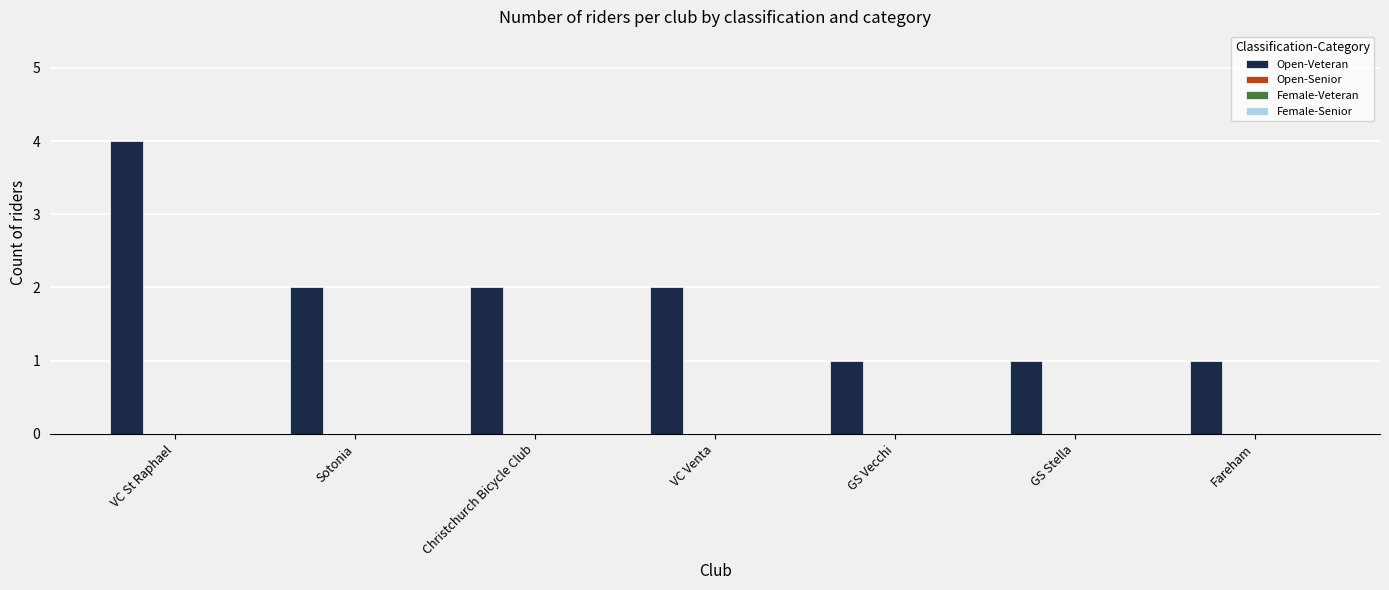

What is the maximum value shown in the chart?

4